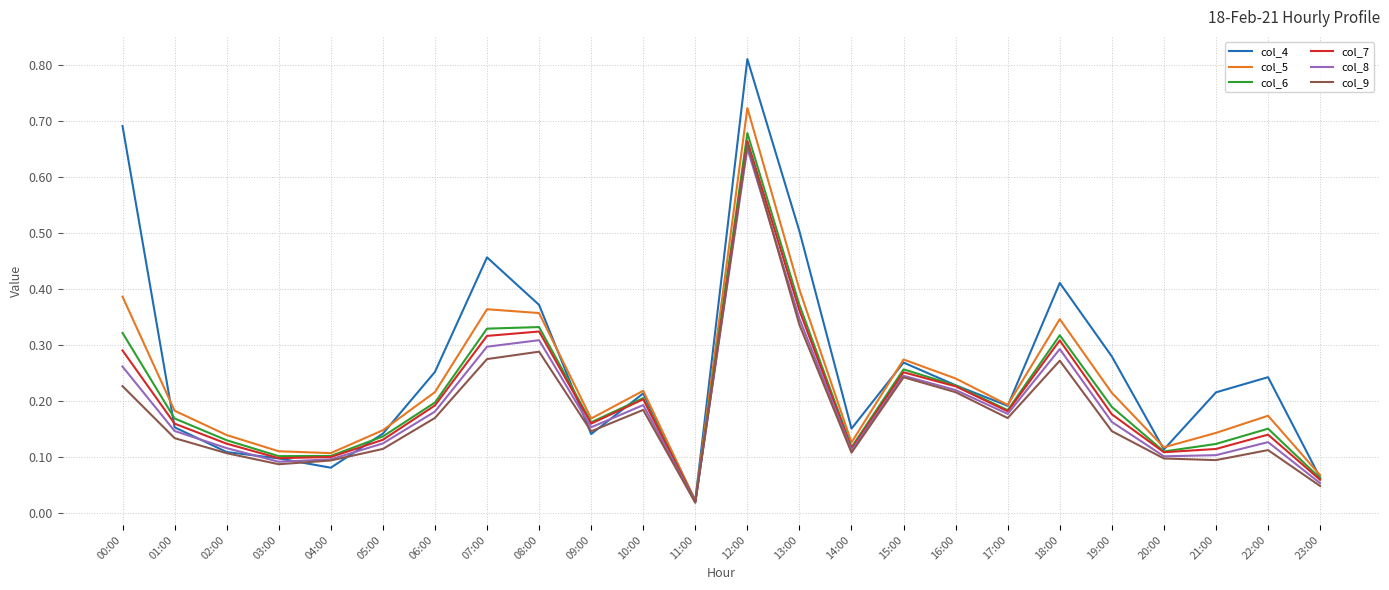

Is the value of col_8 at 01:00 greater than the value of col_7 at 15:00?

No